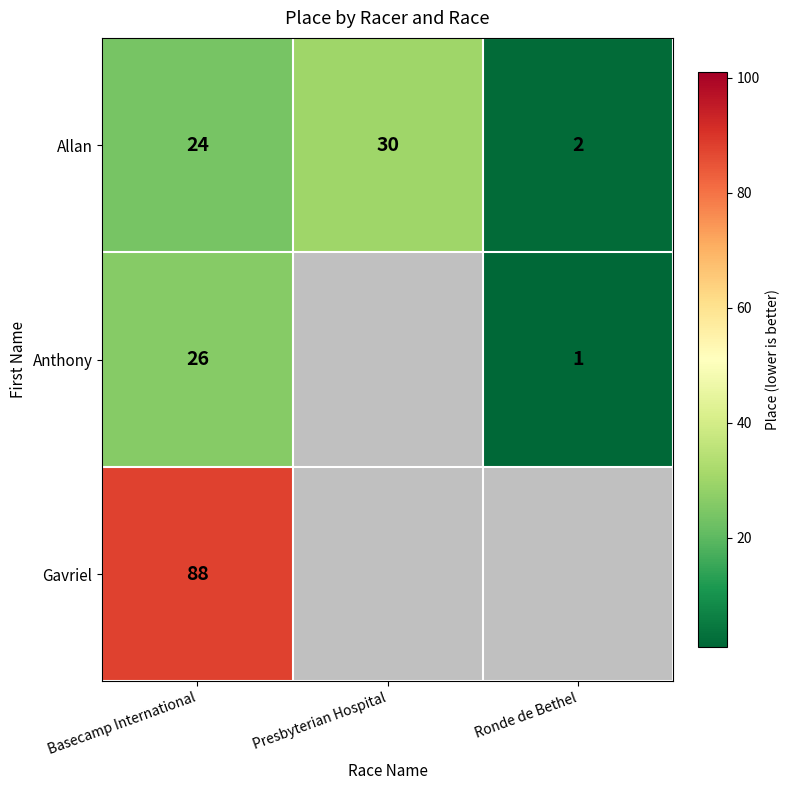

Which has a higher value, Basecamp International or Ronde de Bethel?

Basecamp International